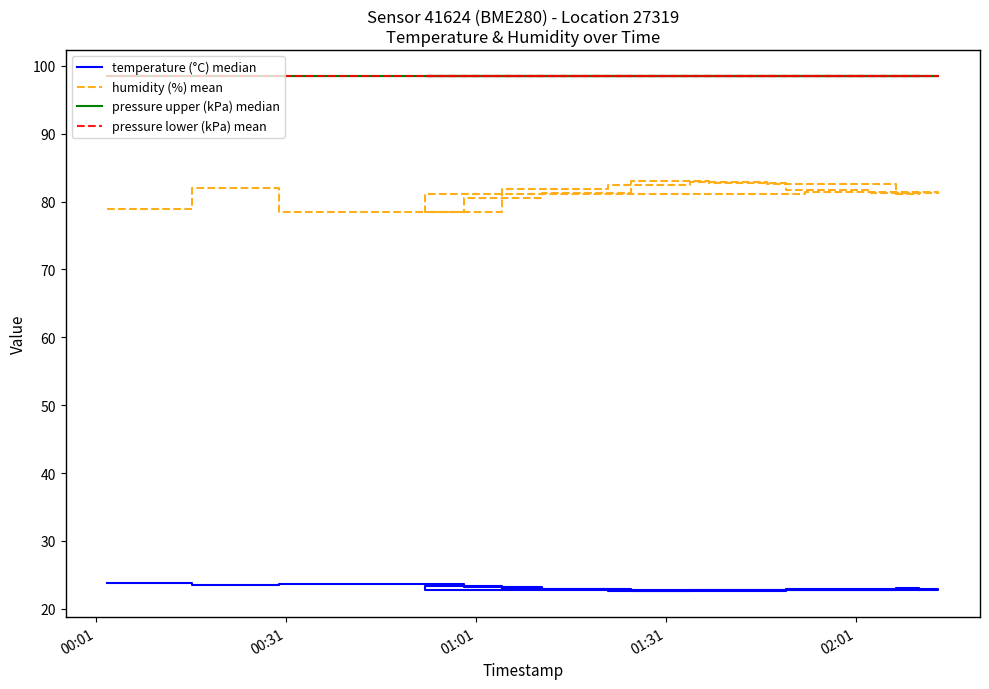

What are all the series names shown in the legend?

temperature (°C) median, humidity (%) mean, pressure upper (kPa) median, pressure lower (kPa) mean